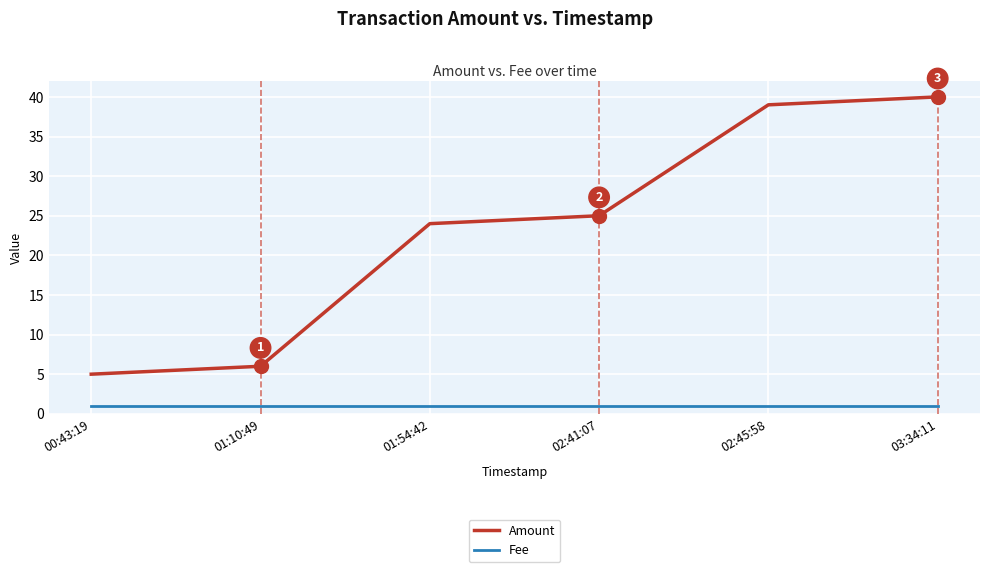

What are all the series names shown in the legend?

Amount, Fee